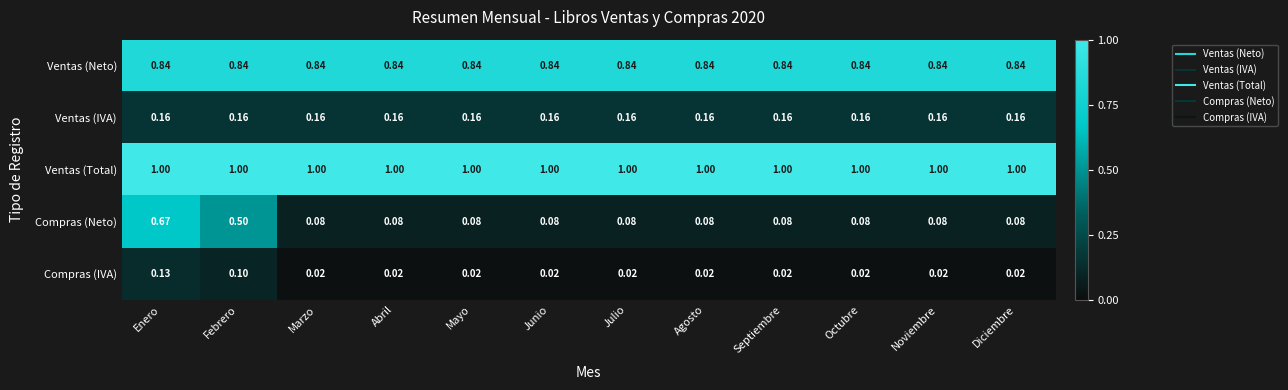

Which series has the widest spread of values?

Compras (Neto)